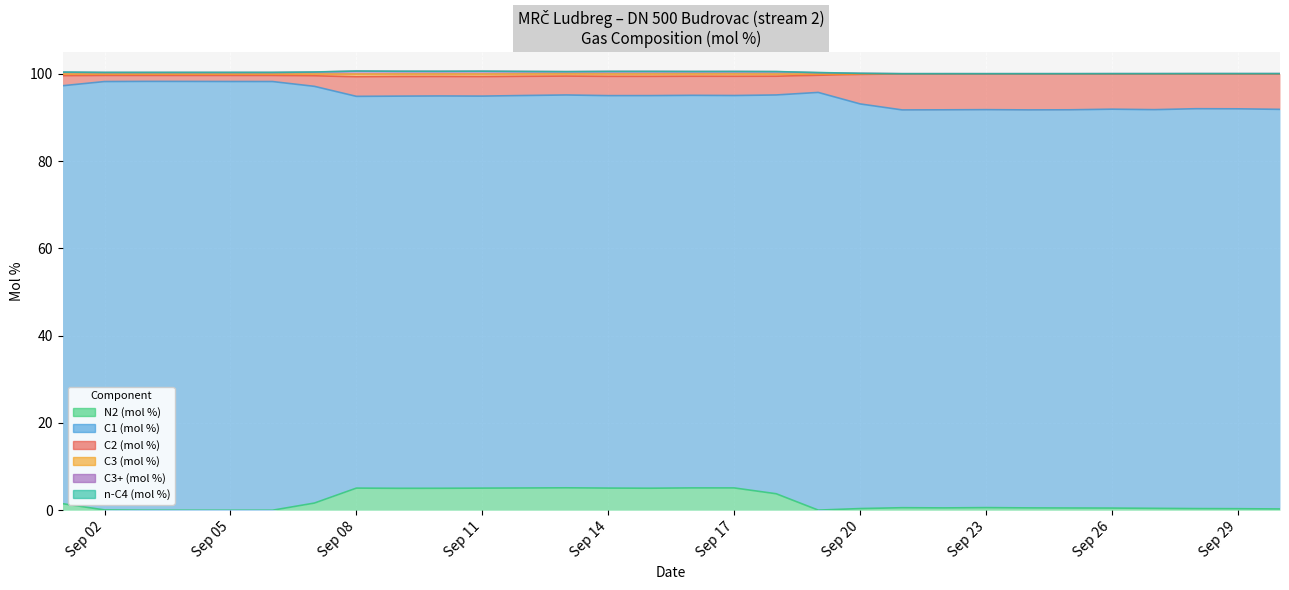

Which series has the widest spread of values?

C2 (mol %)